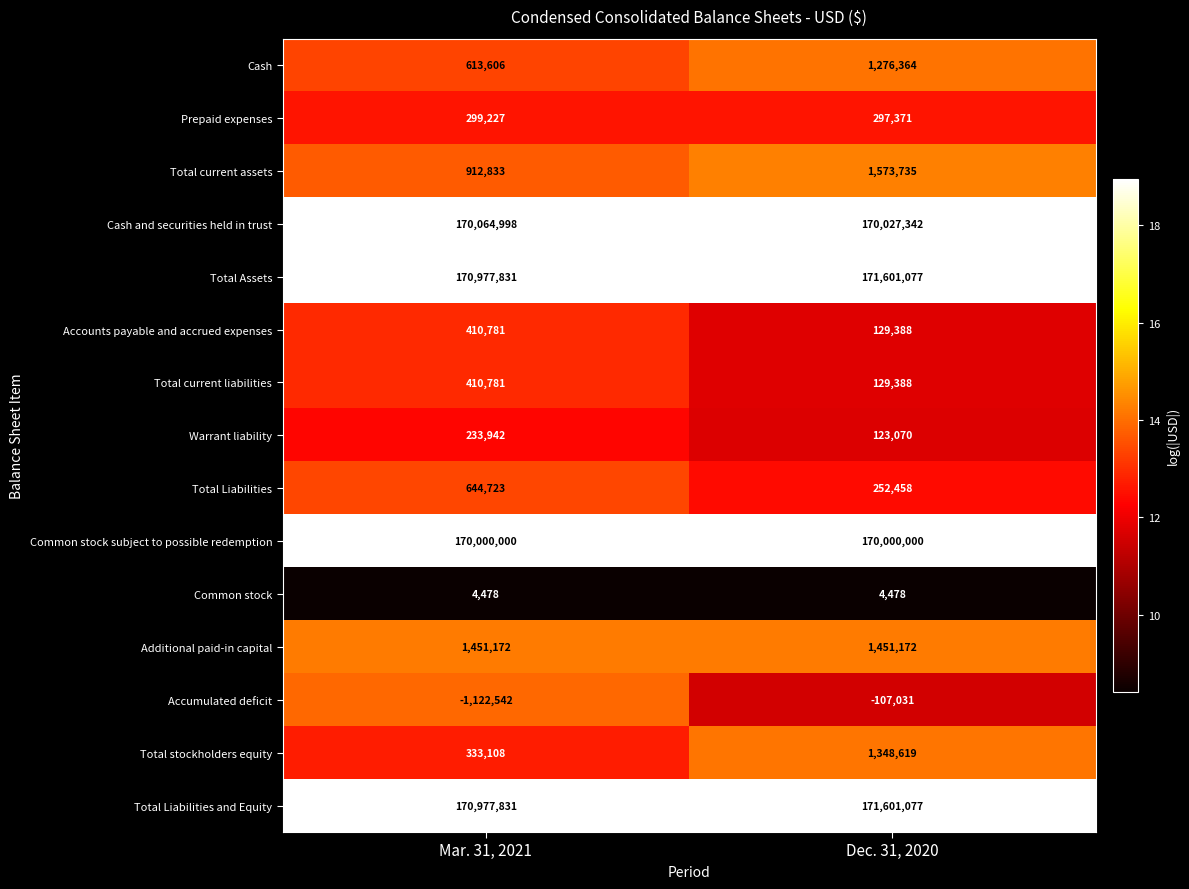

What is the total value across all series at Mar. 31, 2021?

686212769